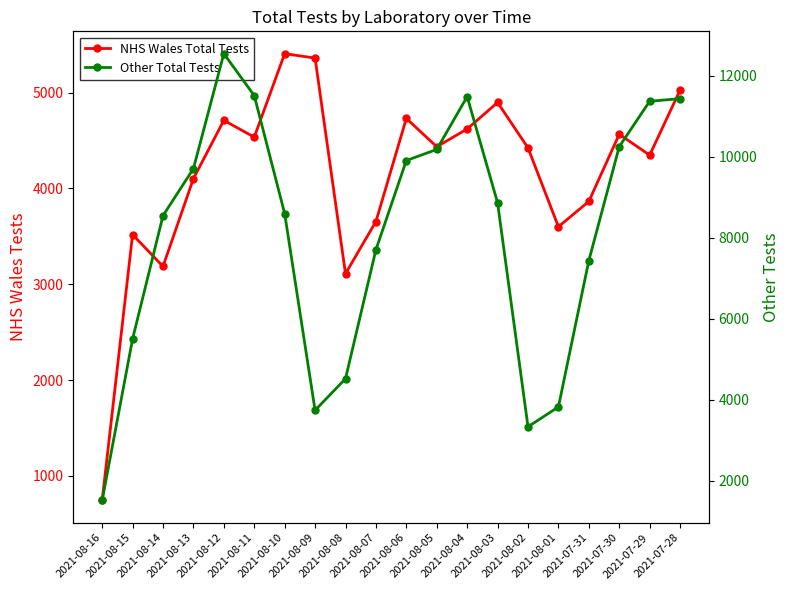

How many times do NHS Wales Total Tests and Other Total Tests cross each other?

4